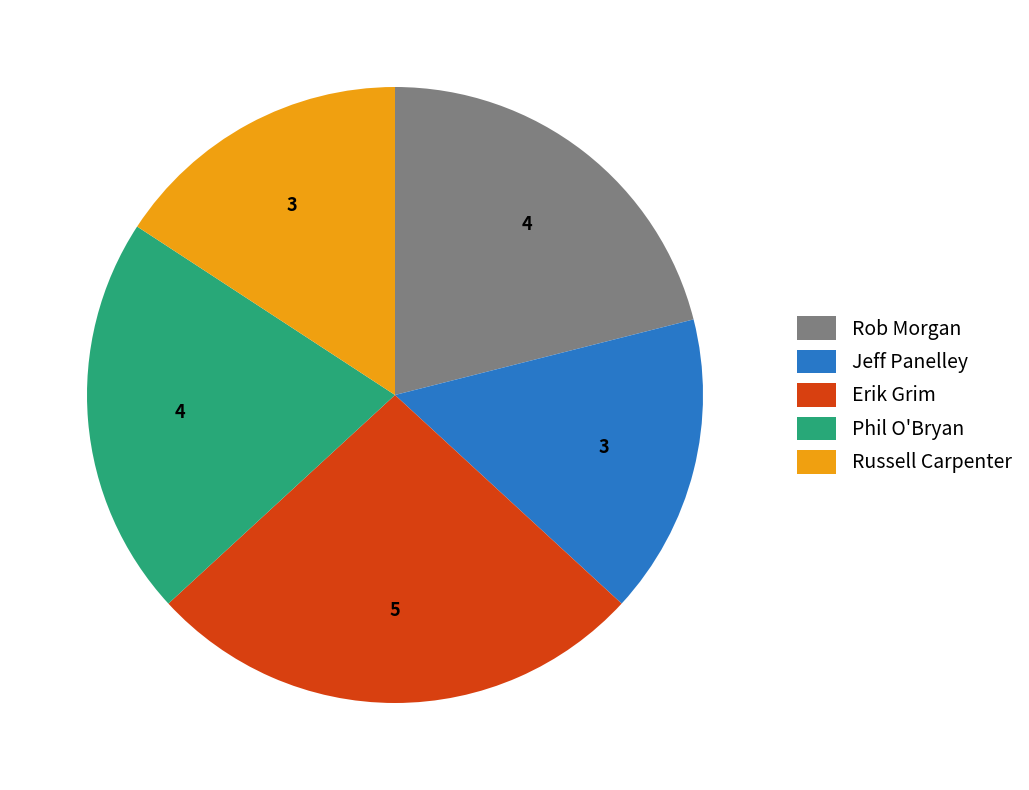

Is there any slice that represents more than half of the pie?

No